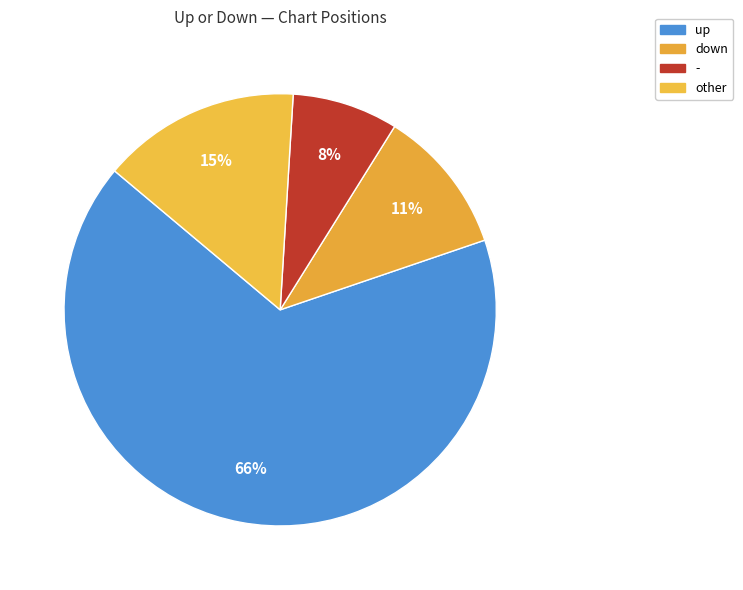

To the nearest percent, what is the combined percentage of up and down?

77%